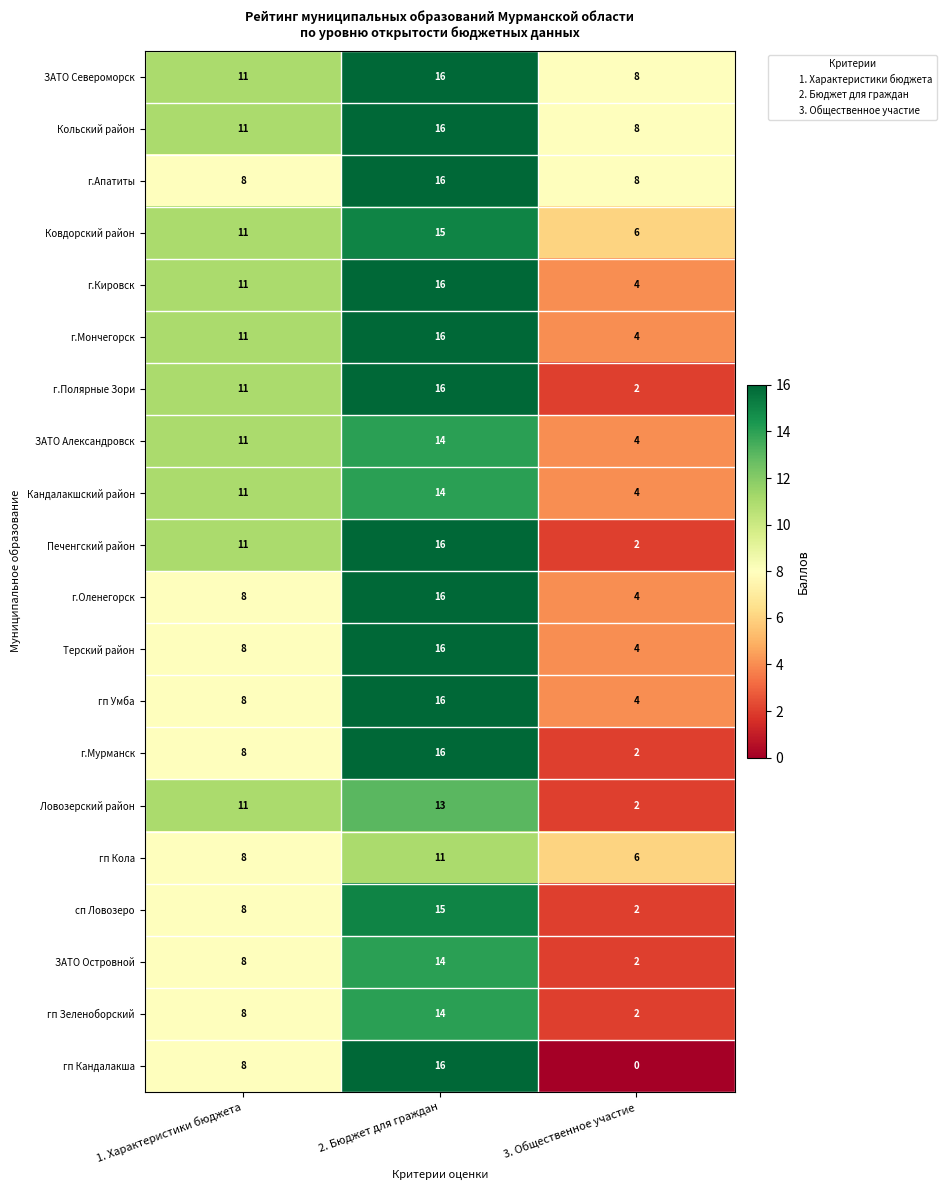

Count the Кольский район values in the range 8 to 16.

3